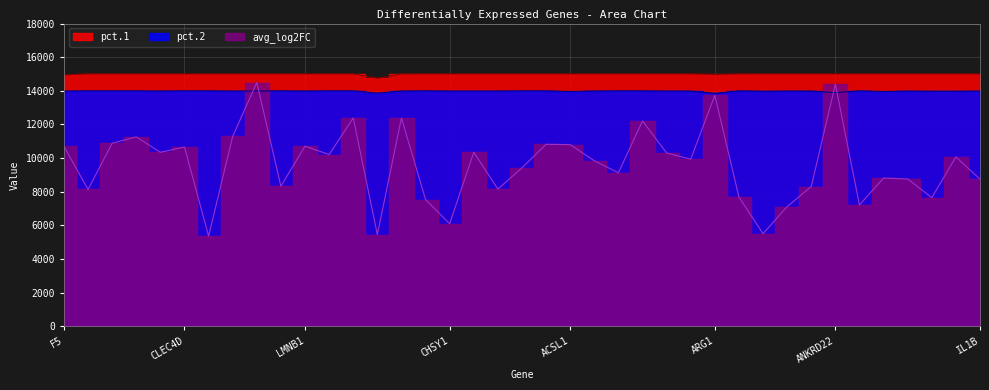

Reading left to right, extract all data points from this chart.

avg_log2FC: F5=10687.7	SLC22A15=8133.3	GK=10880.7	IL18R1=11261.1	AIM2=10341.8	CLEC4D=10656.1	PDK3=5358.9	RAB20=11292.9	CR1=14489.5	ETS2=8325.1	LMNB1=10709.9	CLEC5A=10206.8	ST3GAL4=12389.0	IER3=5451.1	MCTP2=12381.9	PHTF1=7532.7	CHSY1=6092.1	REPS2=10347.7	TLR8=8153.6	PROK2=9418.9	DSC2=10816.5	ACSL1=10801.0	TLR4=9835.8	PYGL=9125.7	MMP9=12208.6	DYSF=10303.5	TNFAIP6=9934.2	ARG1=13728.3	TLR6=7680.3	EXT1=5500.8	NCF4=7112.8	C1RL=8304.6	ANKRD22=14390.4	ITGAM=7210.8	SRPK1=8811.2	VNN2=8758.4	NFIL3=7644.7	VNN3=10066.7	IL1B=8747.5
pct.1: F5=14940.0	SLC22A15=15000.0	GK=15000.0	IL18R1=15000.0	AIM2=15000.0	CLEC4D=15000.0	PDK3=15000.0	RAB20=15000.0	CR1=15000.0	ETS2=15000.0	LMNB1=15000.0	CLEC5A=15000.0	ST3GAL4=15000.0	IER3=14745.0	MCTP2=15000.0	PHTF1=15000.0	CHSY1=15000.0	REPS2=15000.0	TLR8=15000.0	PROK2=15000.0	DSC2=15000.0	ACSL1=15000.0	TLR4=15000.0	PYGL=15000.0	MMP9=15000.0	DYSF=15000.0	TNFAIP6=15000.0	ARG1=14970.0	TLR6=15000.0	EXT1=15000.0	NCF4=15000.0	C1RL=15000.0	ANKRD22=15000.0	ITGAM=15000.0	SRPK1=15000.0	VNN2=15000.0	NFIL3=15000.0	VNN3=15000.0	IL1B=15000.0
pct.2: F5=13986.0	SLC22A15=14000.0	GK=14000.0	IL18R1=14000.0	AIM2=13986.0	CLEC4D=14000.0	PDK3=14000.0	RAB20=13986.0	CR1=13986.0	ETS2=14000.0	LMNB1=13986.0	CLEC5A=14000.0	ST3GAL4=14000.0	IER3=13860.0	MCTP2=13986.0	PHTF1=14000.0	CHSY1=13986.0	REPS2=13986.0	TLR8=13986.0	PROK2=14000.0	DSC2=14000.0	ACSL1=13958.0	TLR4=13986.0	PYGL=14000.0	MMP9=14000.0	DYSF=13986.0	TNFAIP6=13986.0	ARG1=13846.0	TLR6=14000.0	EXT1=13972.0	NCF4=13986.0	C1RL=13986.0	ANKRD22=13888.0	ITGAM=14000.0	SRPK1=13958.0	VNN2=13986.0	NFIL3=13972.0	VNN3=13972.0	IL1B=13986.0